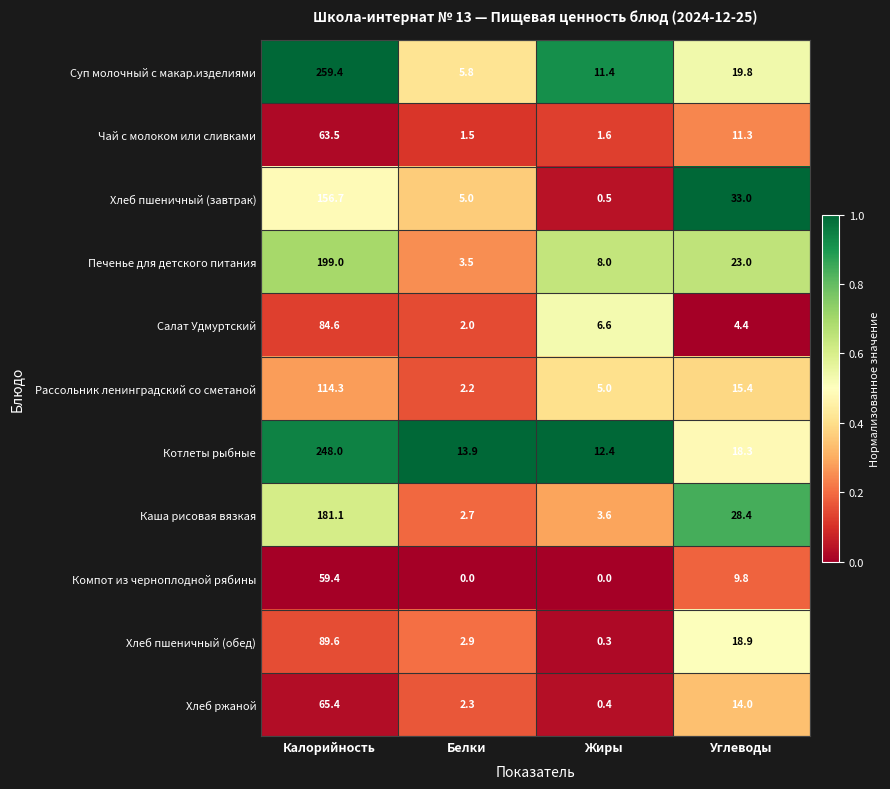

What is the average value of the Салат Удмуртский series?

24.4